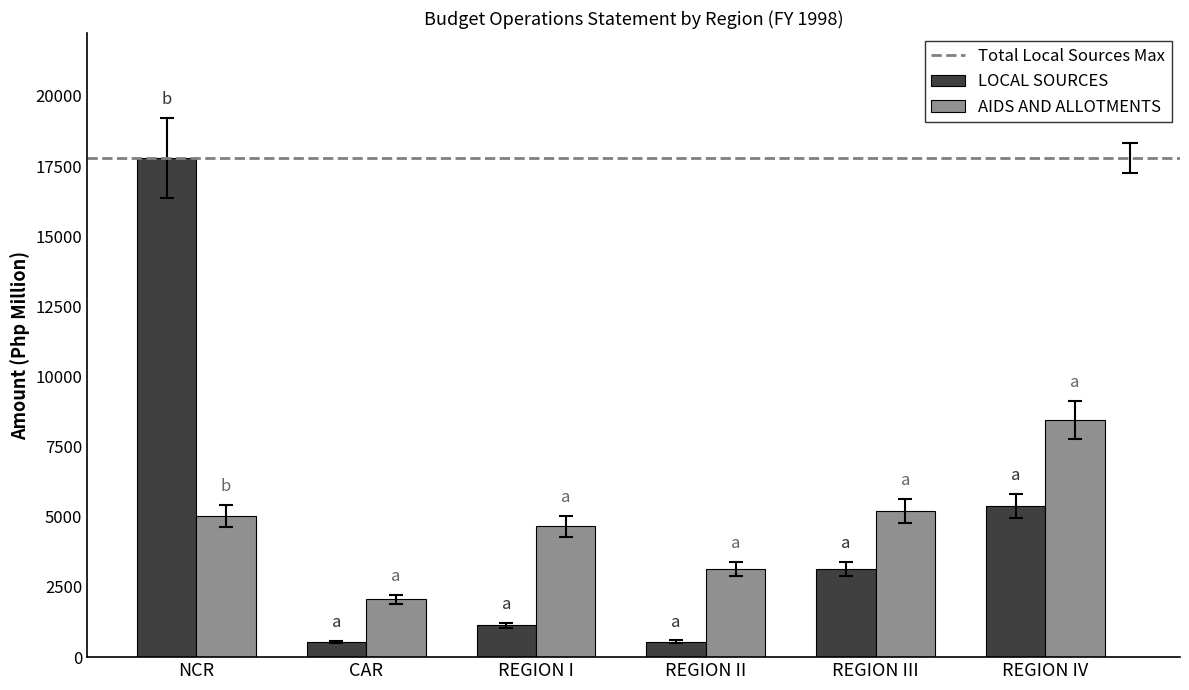

At REGION III, list the series in order from largest to smallest.

AIDS AND ALLOTMENTS, LOCAL SOURCES